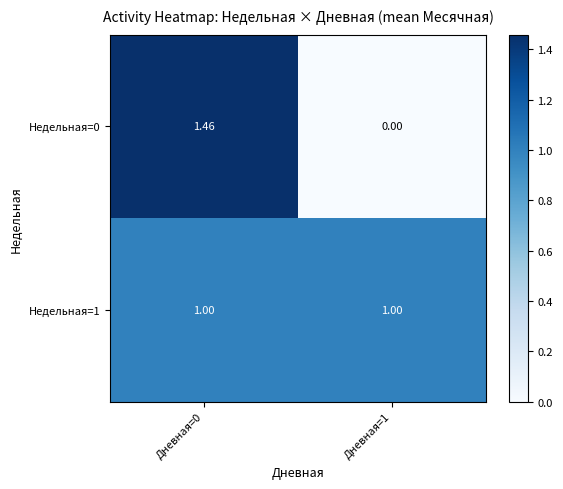

Is the value of Недельная=0 at Дневная=0 greater than the value of Недельная=1 at Дневная=0?

Yes